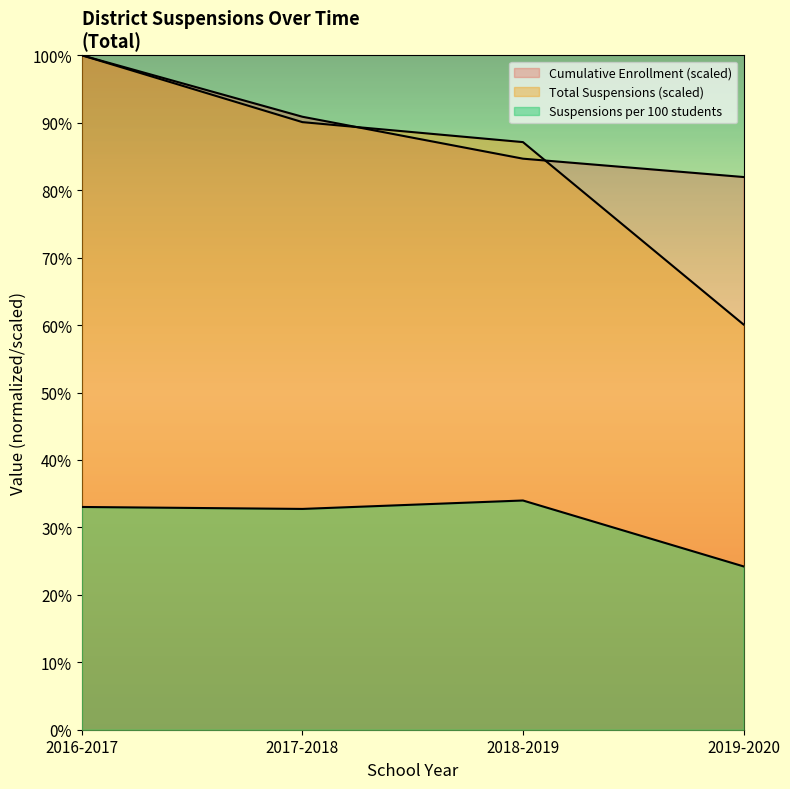

Where is Total Suspensions nearest to the value 80?

2018-2019